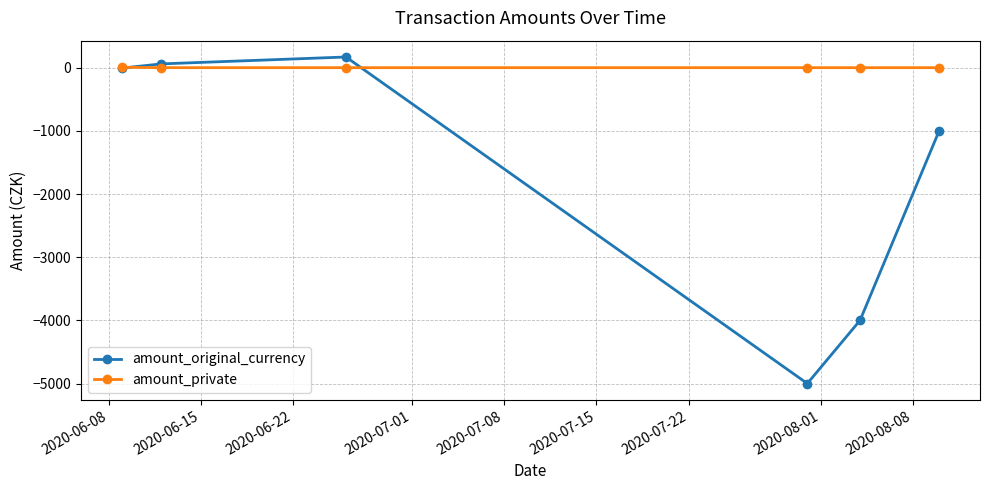

What is the smallest value displayed?

-5000.0